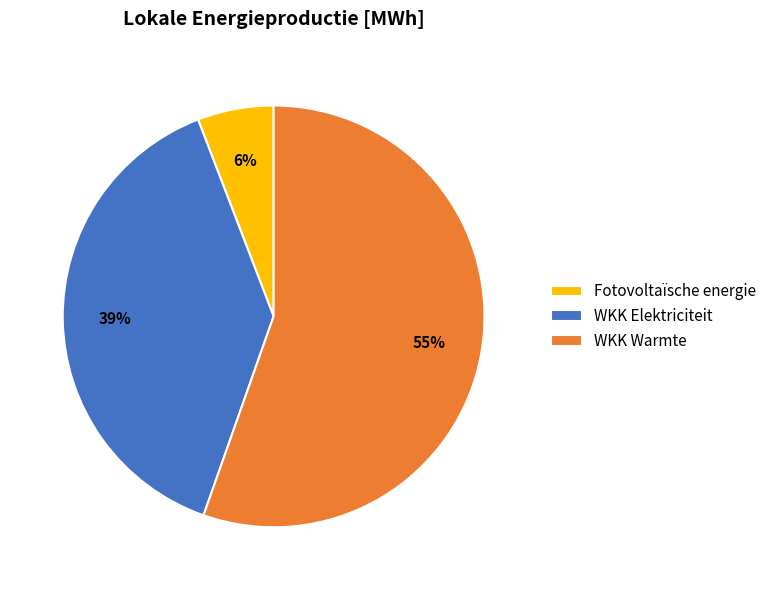

Which slice is the largest?

WKK Warmte